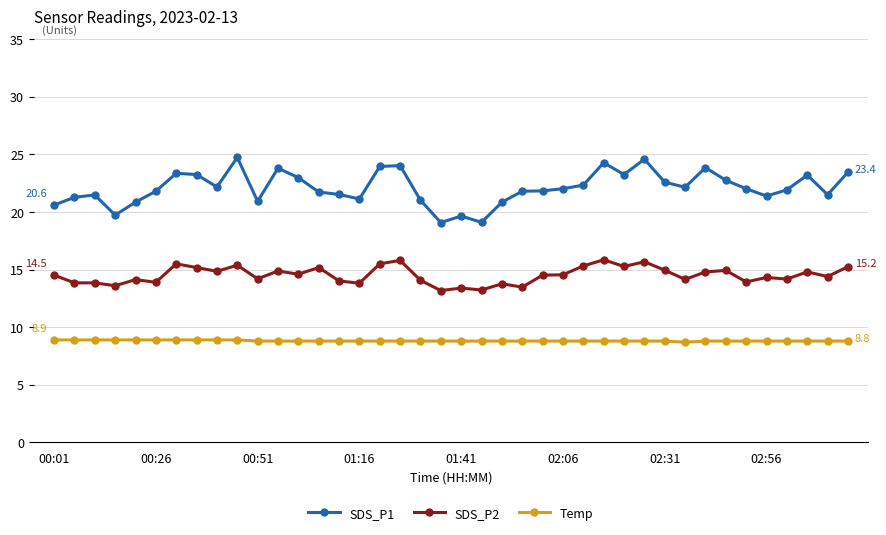

Which series has the largest total across all categories?

SDS_P1